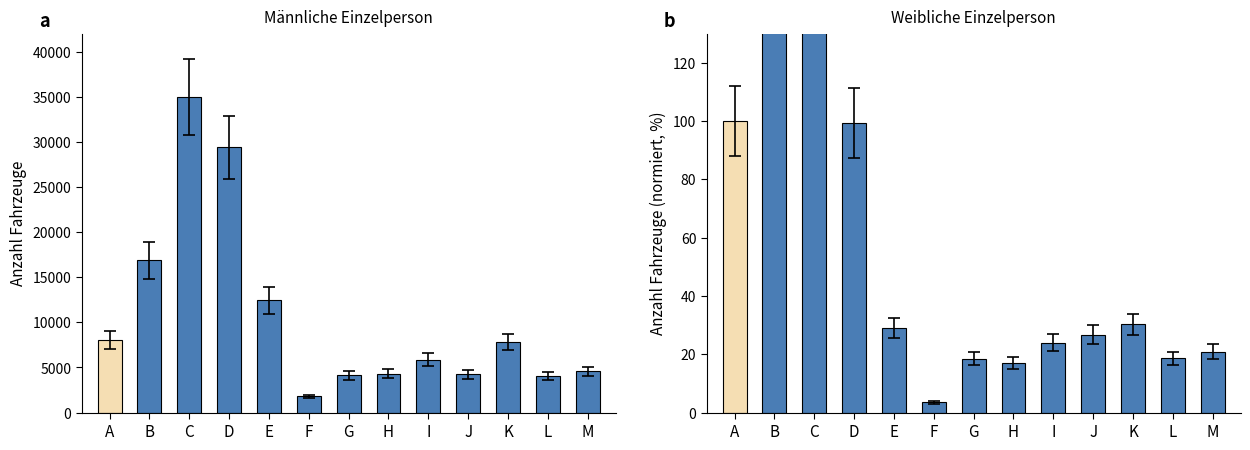

How many groups of bars are there?

13